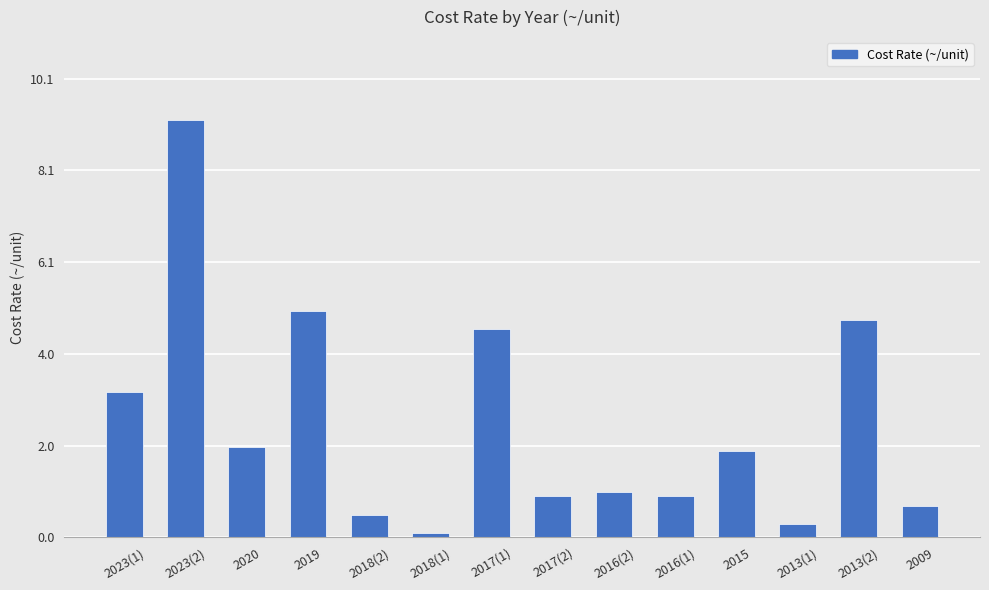

What is the label of the 10th bar from the right?

2018(2)